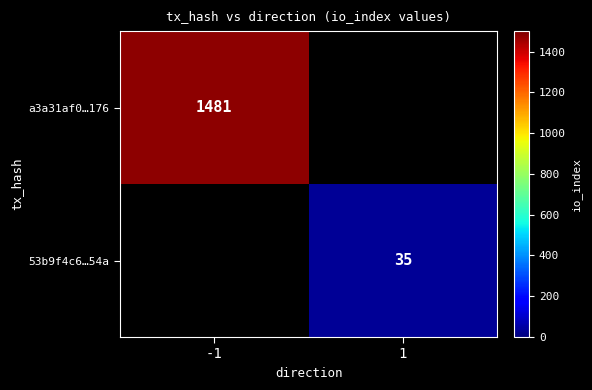

How many distinct data groups are displayed?

2